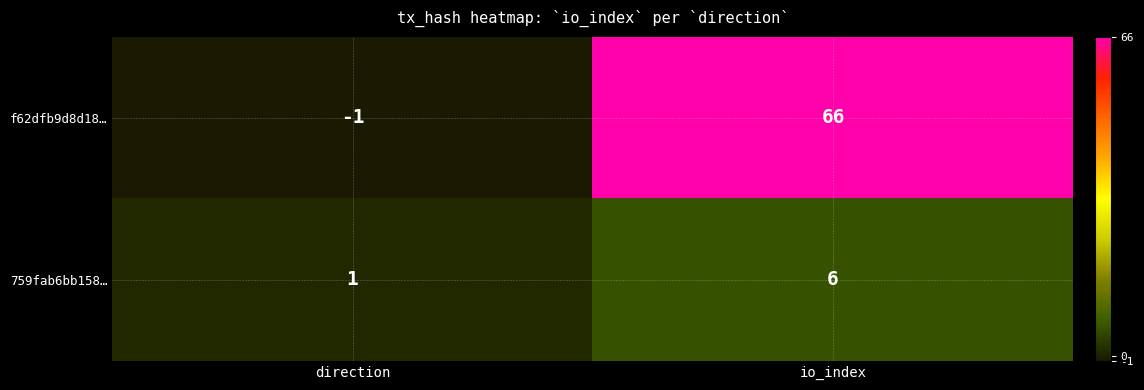

Reading left to right, extract all data points from this chart.

f62dfb9d8d18…: -1	66
759fab6bb158…: 1	6